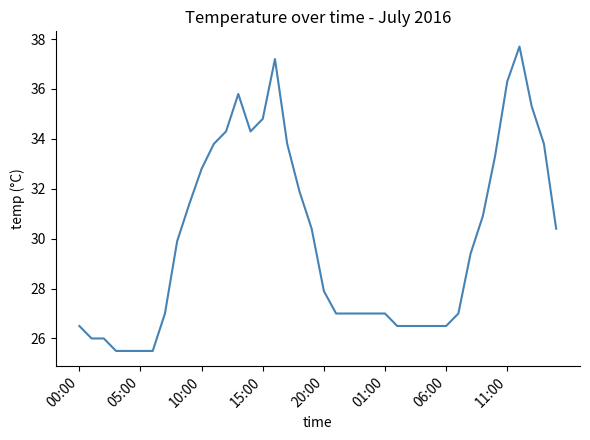

What is the difference between the maximum and minimum values?

12.2